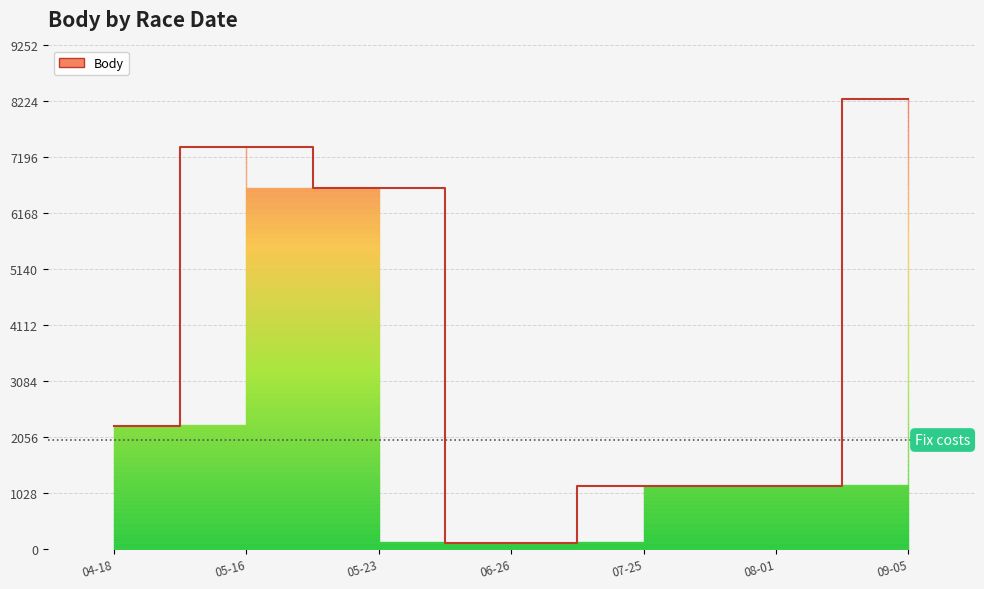

What is the difference between the values at 08-01 and 05-16?

6231